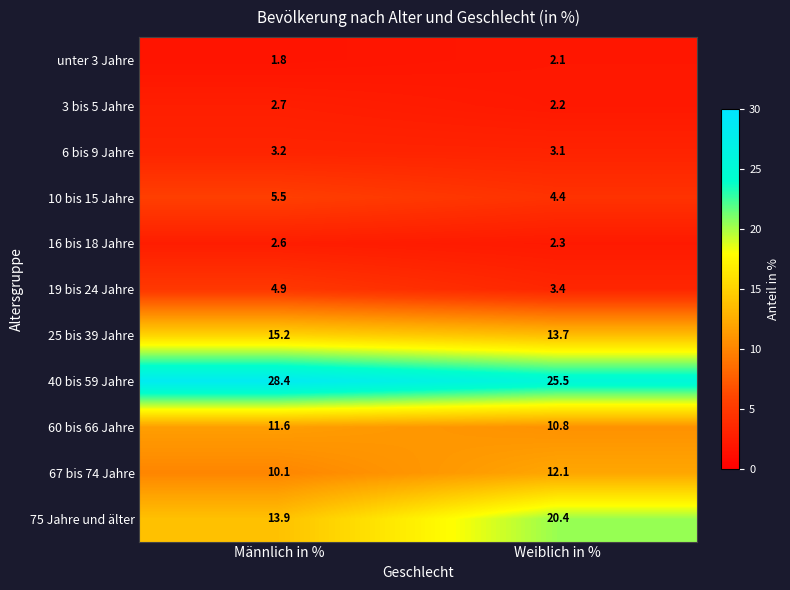

Rank the series by their maximum value, from highest to lowest.

40 bis 59 Jahre, 75 Jahre und älter, 25 bis 39 Jahre, 67 bis 74 Jahre, 60 bis 66 Jahre, 10 bis 15 Jahre, 19 bis 24 Jahre, 6 bis 9 Jahre, 3 bis 5 Jahre, 16 bis 18 Jahre, unter 3 Jahre